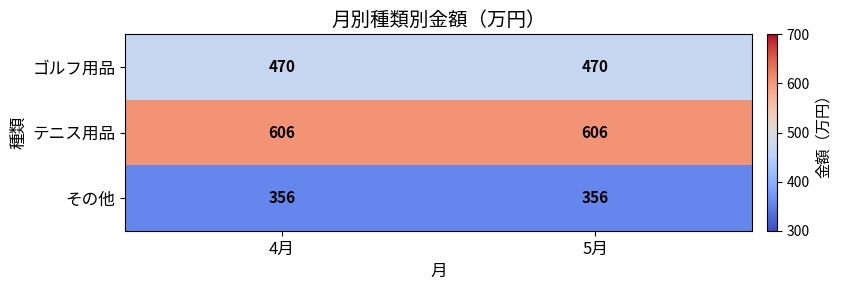

Reading left to right, what are all the values shown in this chart?

ゴルフ用品: 470	470
テニス用品: 606	606
その他: 356	356